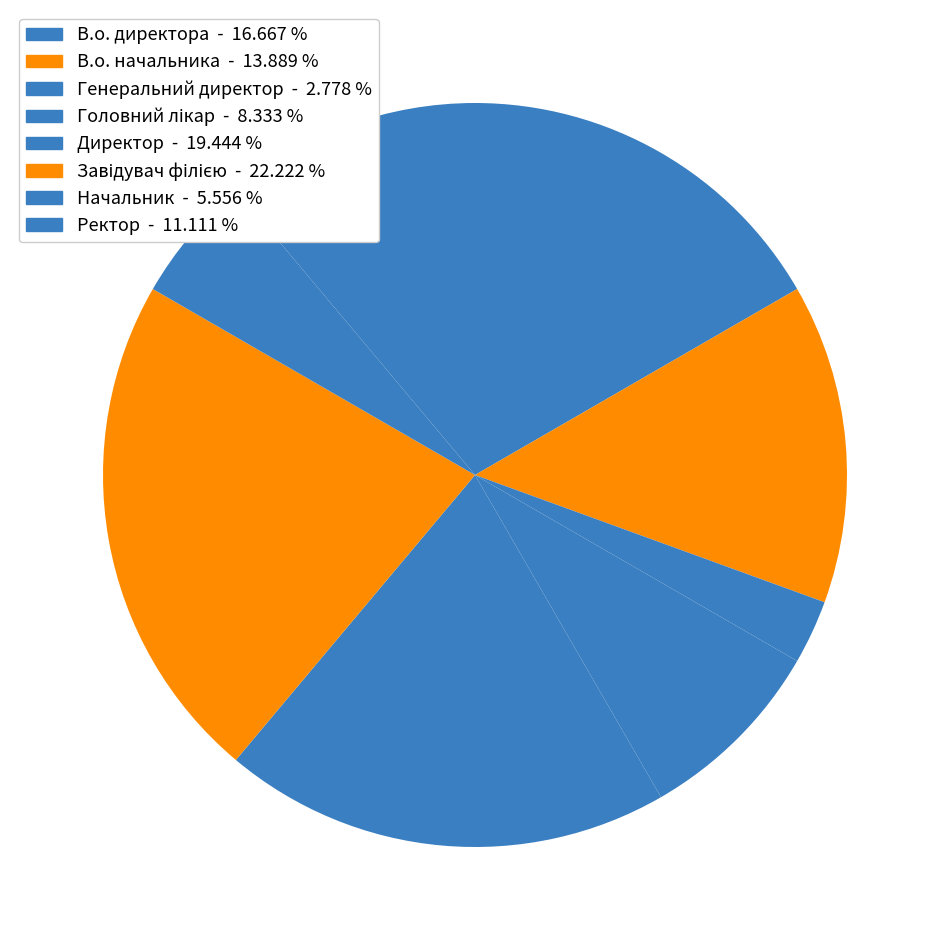

What is the smallest slice in the pie chart?

Генеральний директор